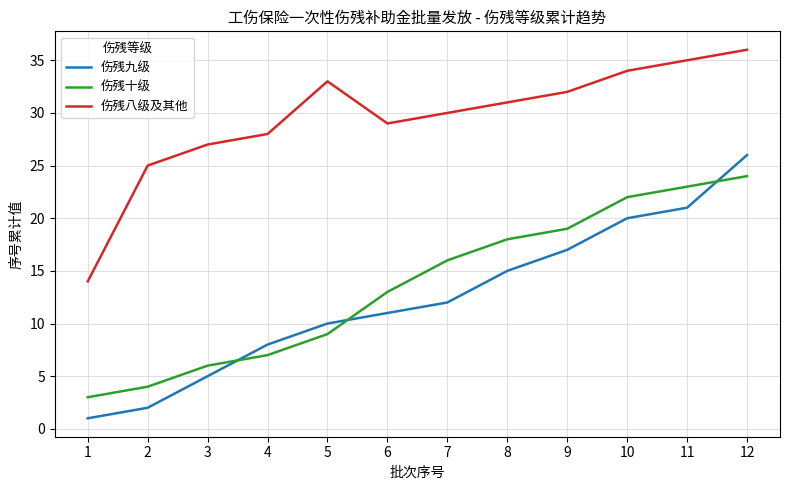

What is the difference between the maximum and second lowest values in the 伤残八级及其他 series?

11